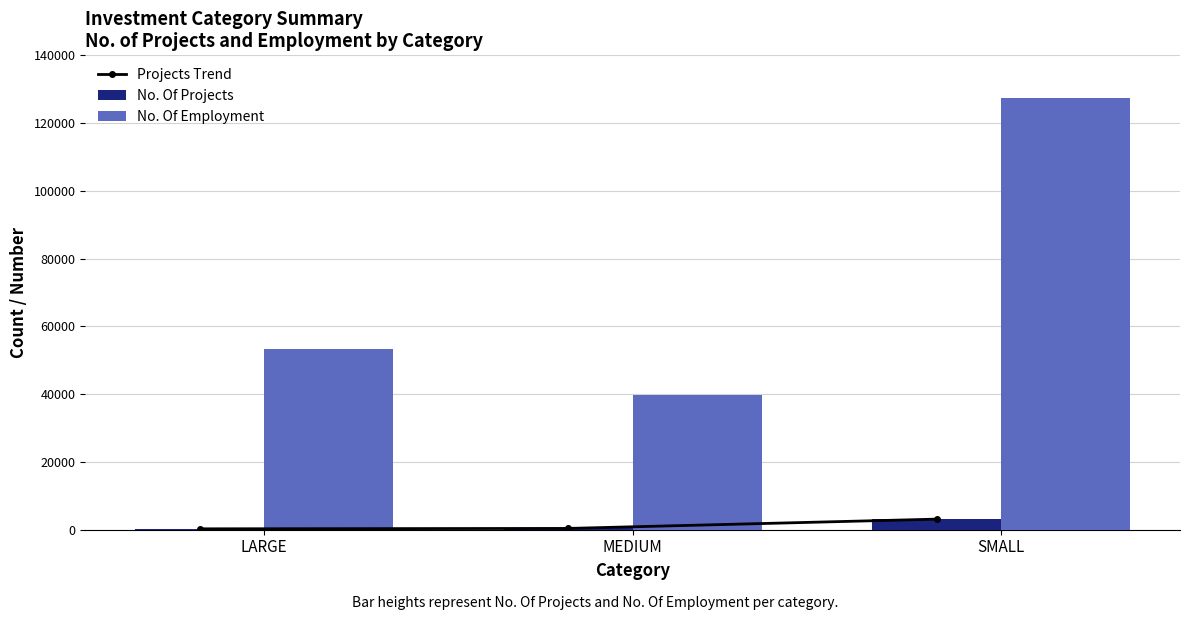

Reading right to left, list all the values displayed in this chart.

Projects Trend: SMALL=3127	MEDIUM=383	LARGE=266
No. Of Projects: SMALL=3127	MEDIUM=383	LARGE=266
No. Of Employment: SMALL=127546	MEDIUM=39745	LARGE=53205